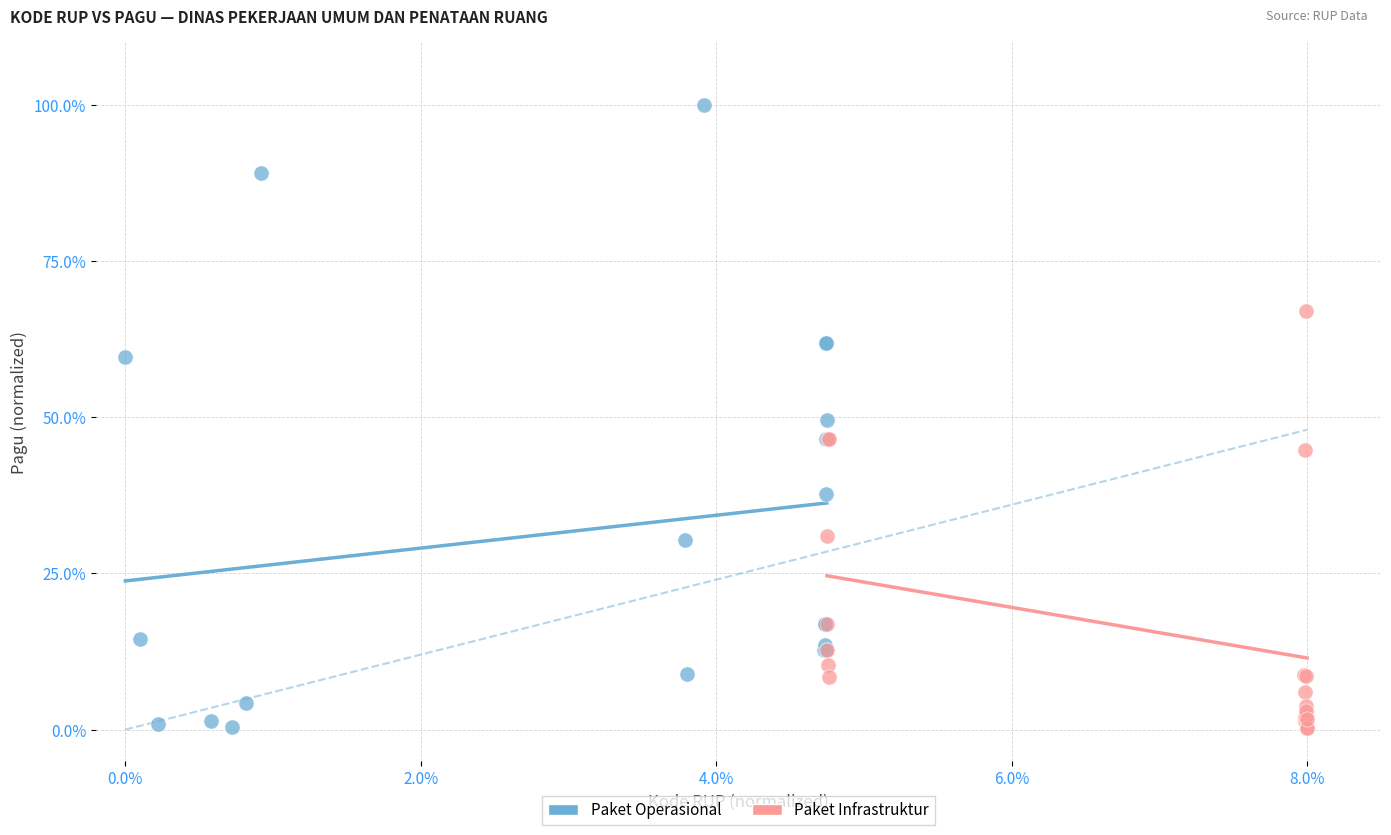

Which series has the largest Y range (max minus min)?

Paket Operasional